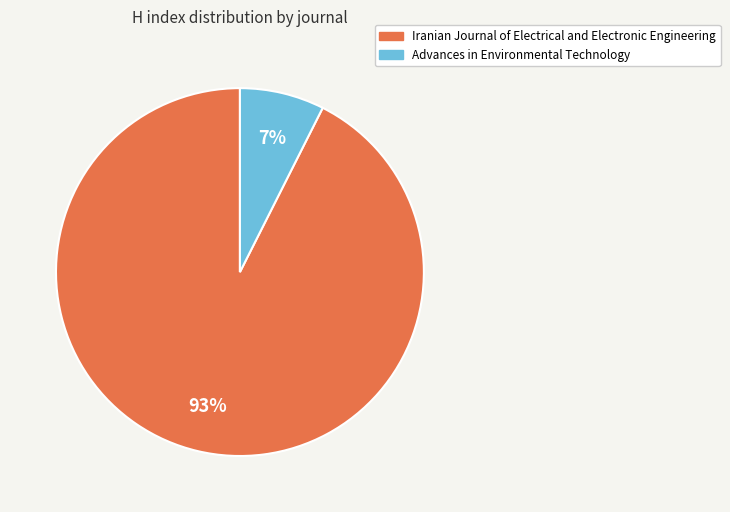

Does Advances in Environmental Technology account for over 50% of the chart?

No